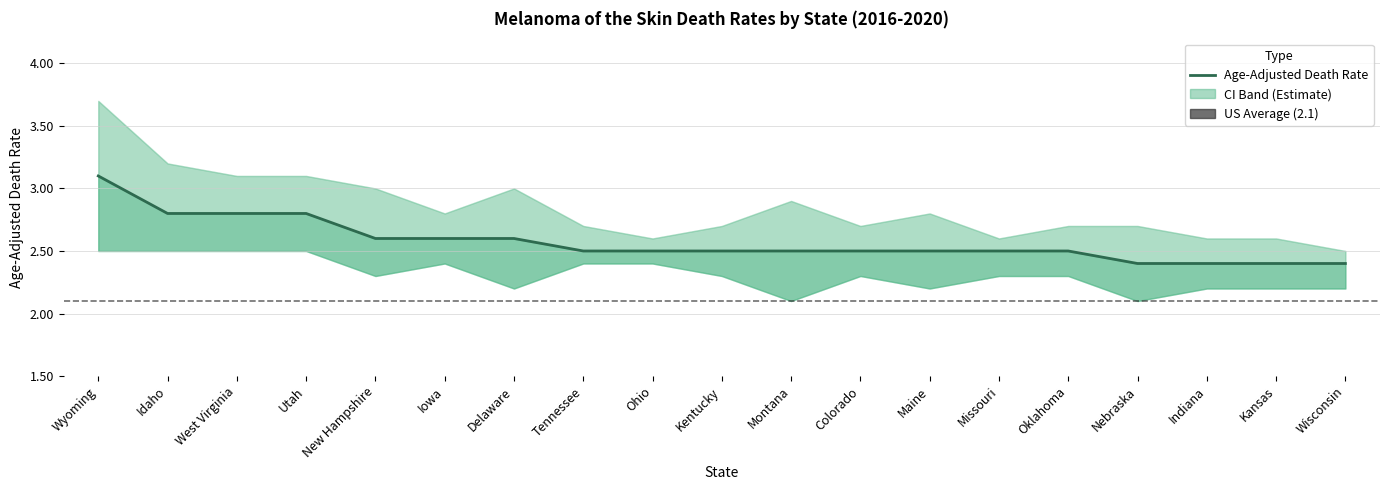

True or false: Upper CI (Rate) has a value of 3.7 at Wyoming.

True